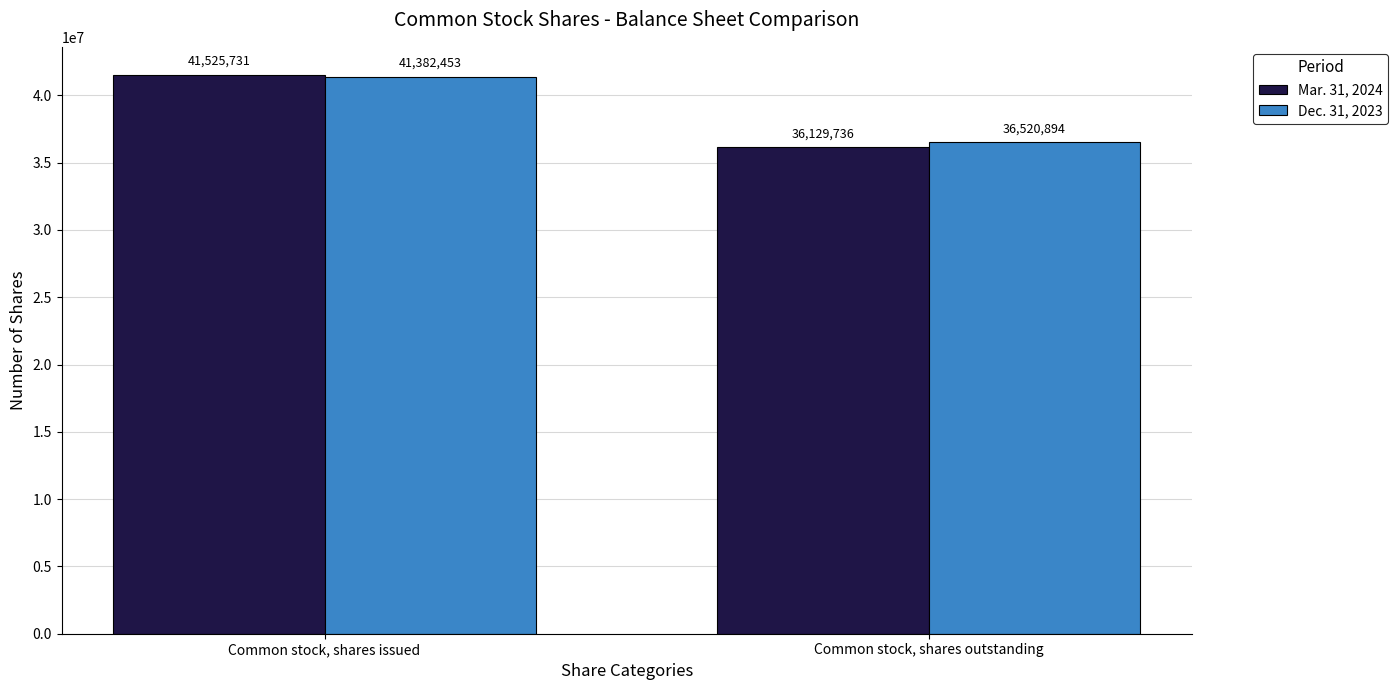

The Dec. 31, 2023 series shows 23155772 at Common stock, shares issued. True or false?

False